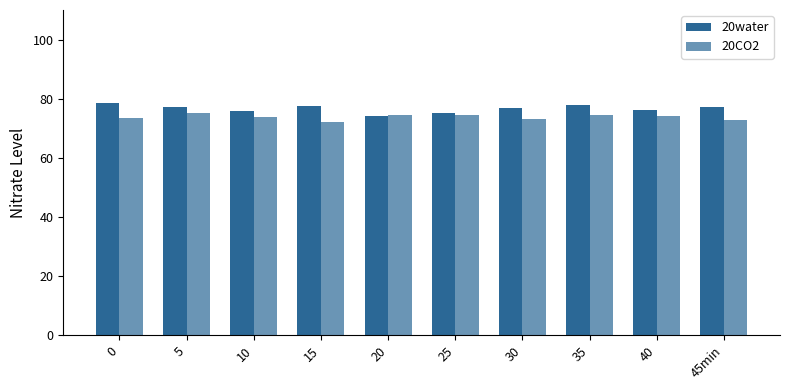

What is the value of the 20CO2 bar at the 6th from the left?

74.5